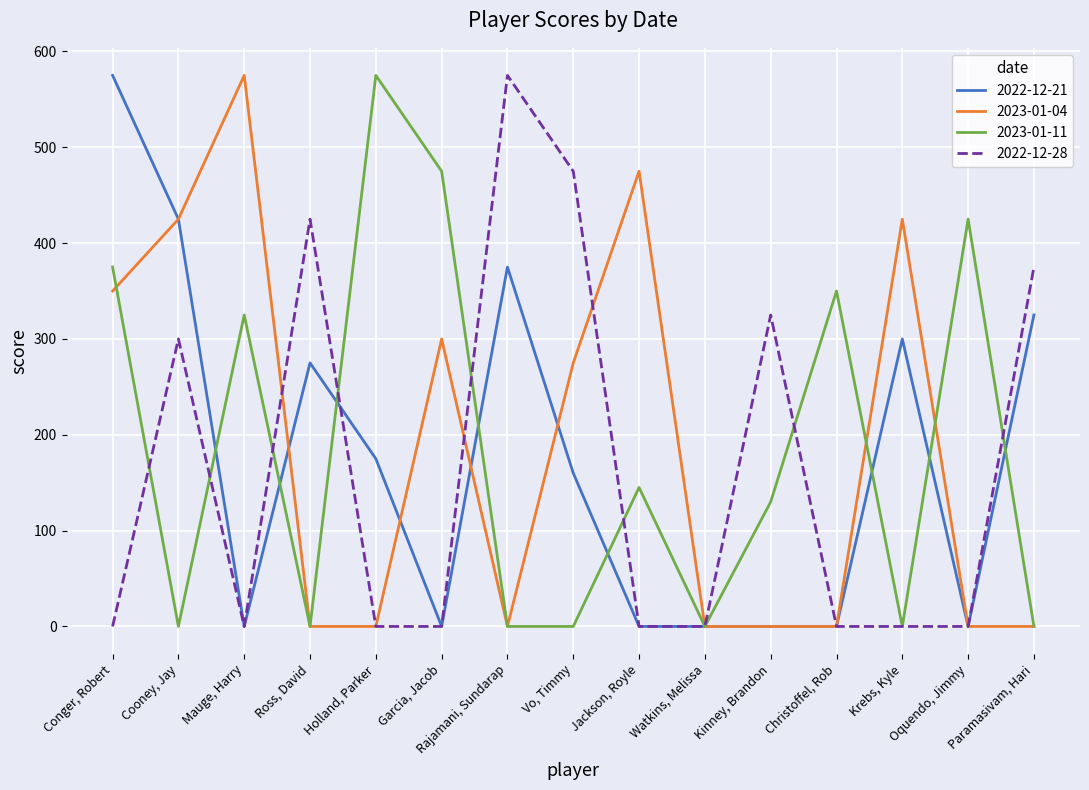

Reading left to right, extract all data points from this chart.

2022-12-21: 575	425	0	275	175	0	375	160	0	0	0	0	300	0	325
2023-01-04: 350	425	575	0	0	300	0	275	475	0	0	0	425	0	0
2023-01-11: 375	0	325	0	575	475	0	0	145	0	130	350	0	425	0
2022-12-28: 0	300	0	425	0	0	575	475	0	0	325	0	0	0	375